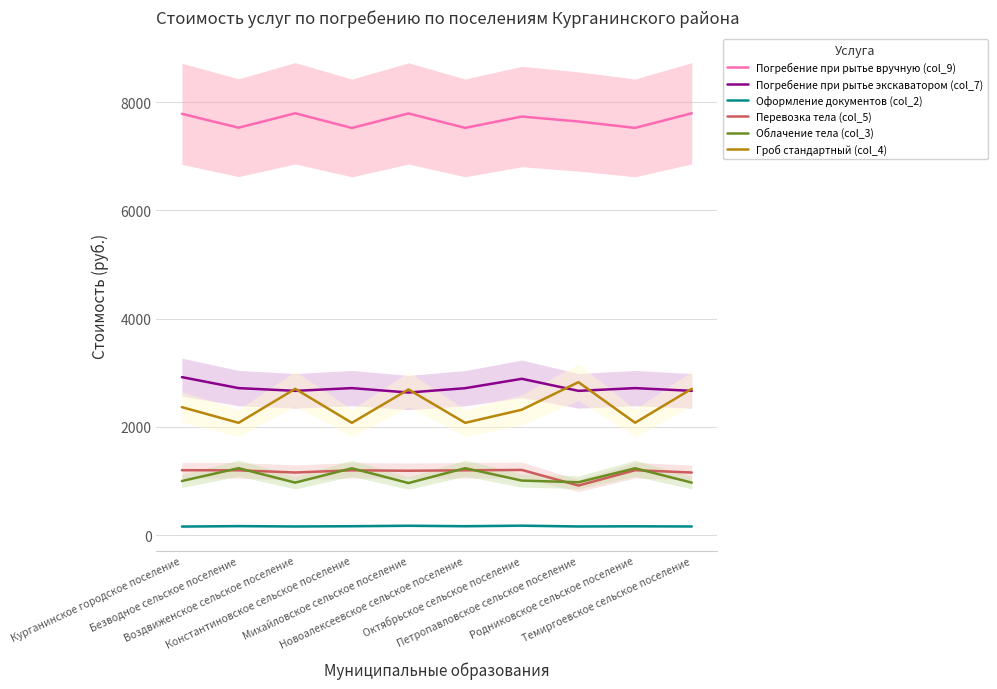

True or false: Облачение тела (col_3) and Погребение при рытье вручную (col_9) intersect in this chart.

False